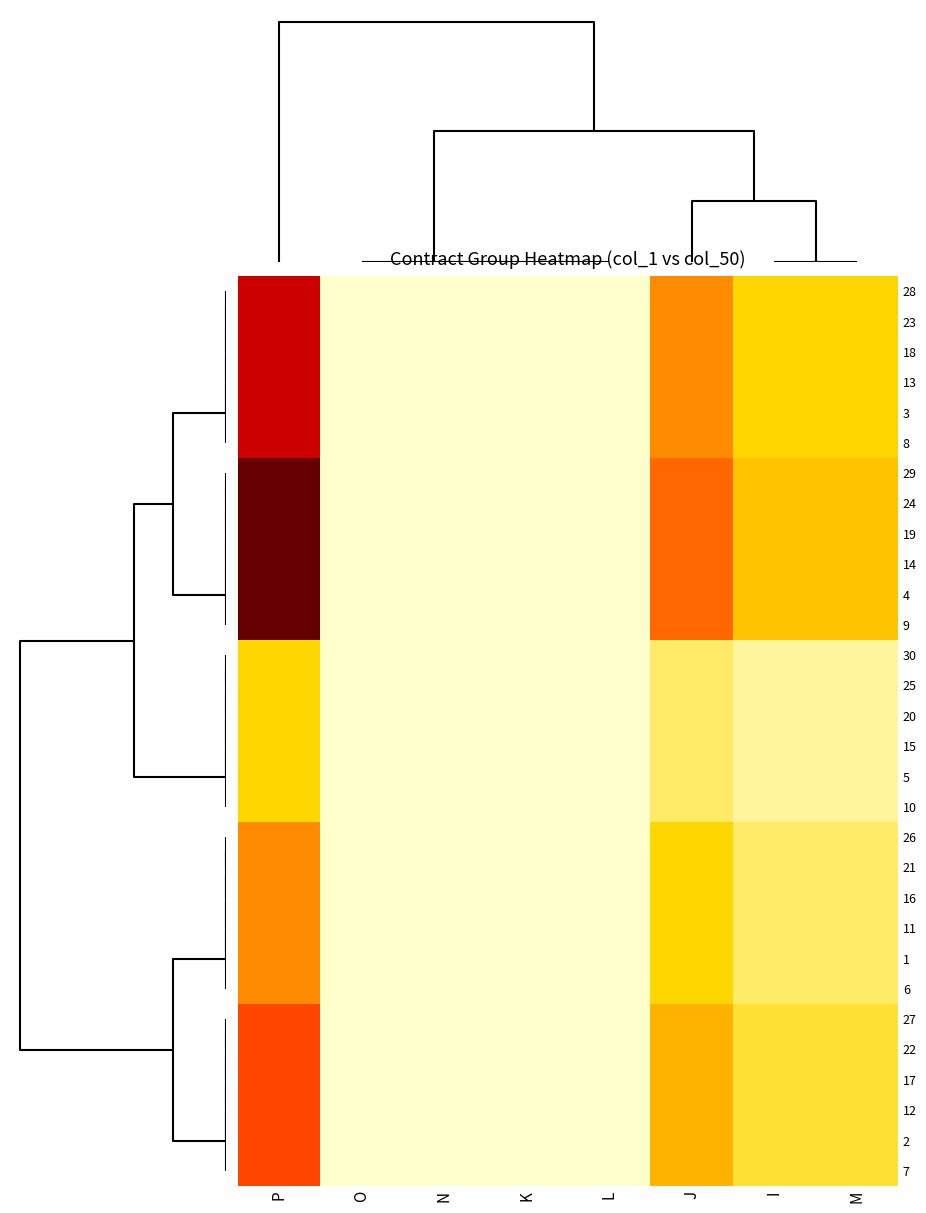

What is the difference between the highest and lowest values at J?

0.4